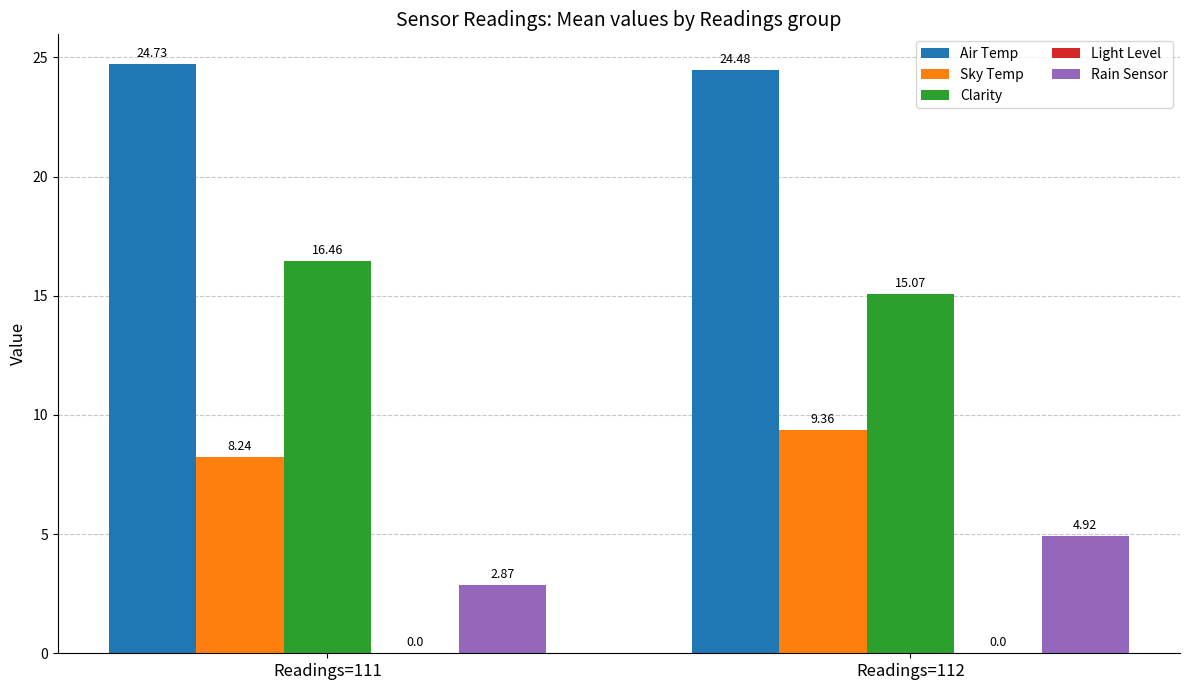

At which category does the chart reach its minimum across all series?

Readings=111